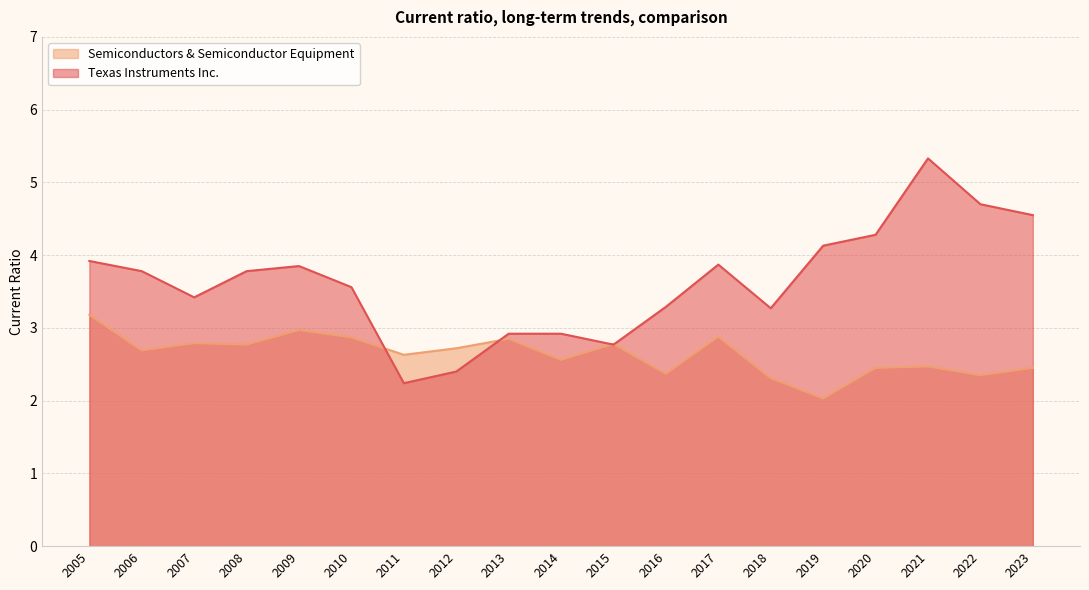

True or false: Texas Instruments Inc. has more than 2 points higher than both neighbors.

True